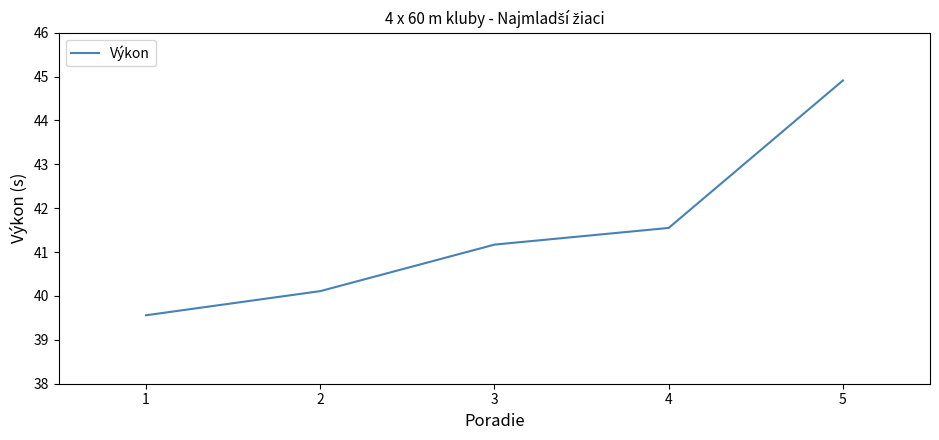

Is it true that the value at 3 is 41.2?

True